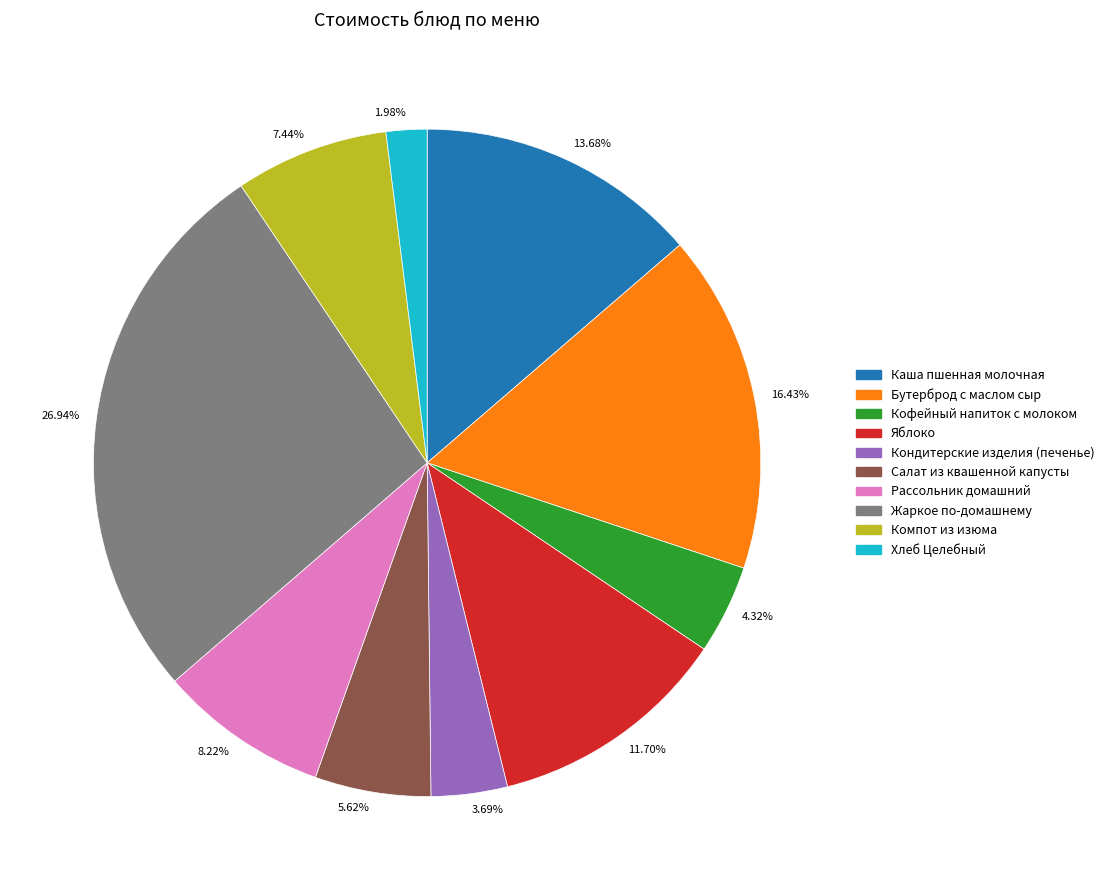

Is there any slice that represents more than half of the pie?

No